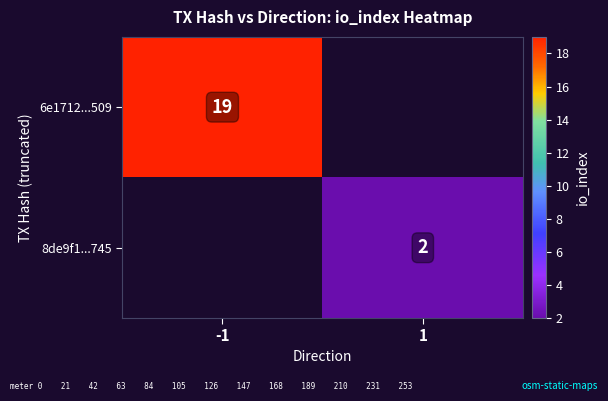

True or false: 8de9f1...745 has a value of 3 at 1.

False